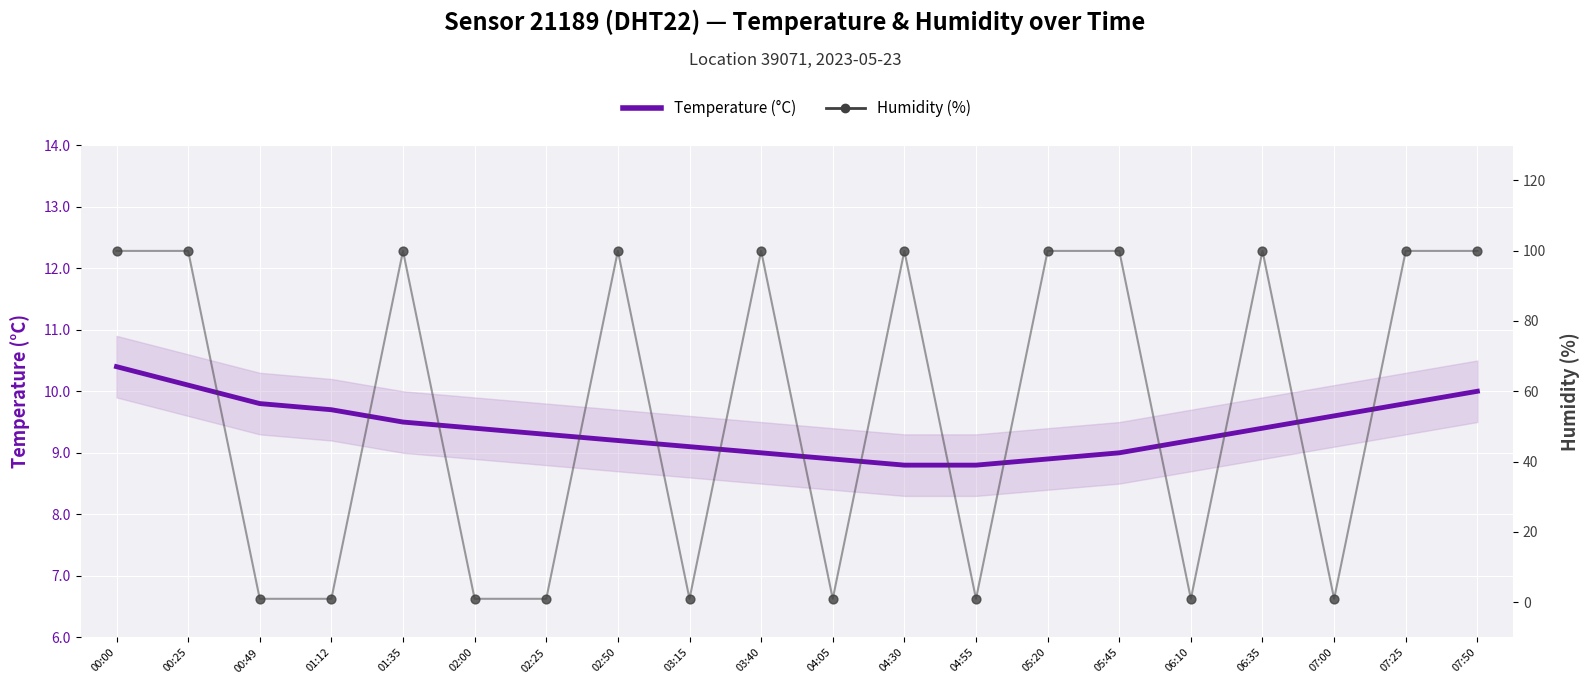

At how many categories does at least one series exceed 36?

11